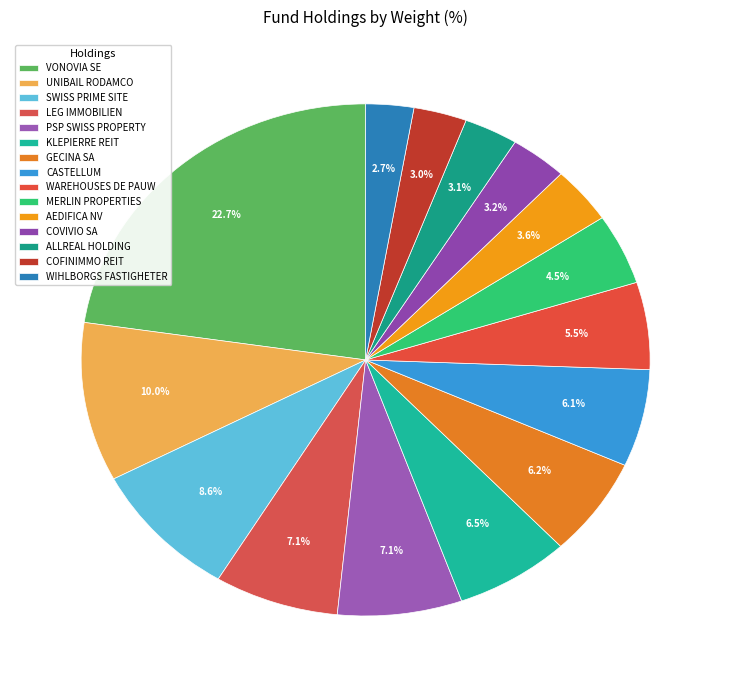

How many segments does this pie chart have?

15